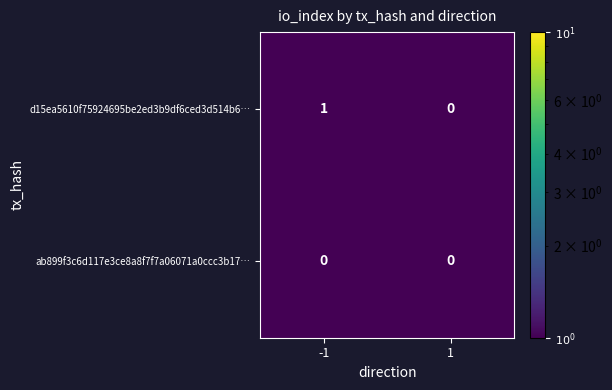

List the series in order of their peak value, lowest first.

ab899f3c6d117e3ce8a8f7f7a06071a0ccc3b17…, d15ea5610f75924695be2ed3b9df6ced3d514b6…